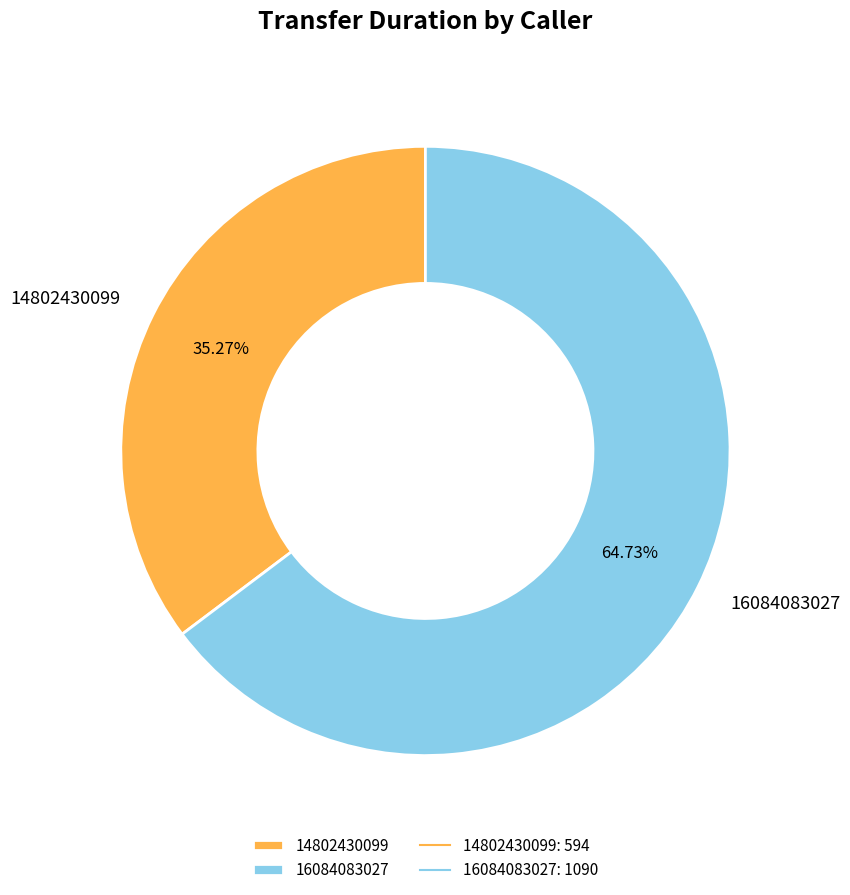

What is the ratio of the value at 16084083027 to the value at 14802430099?

1.8